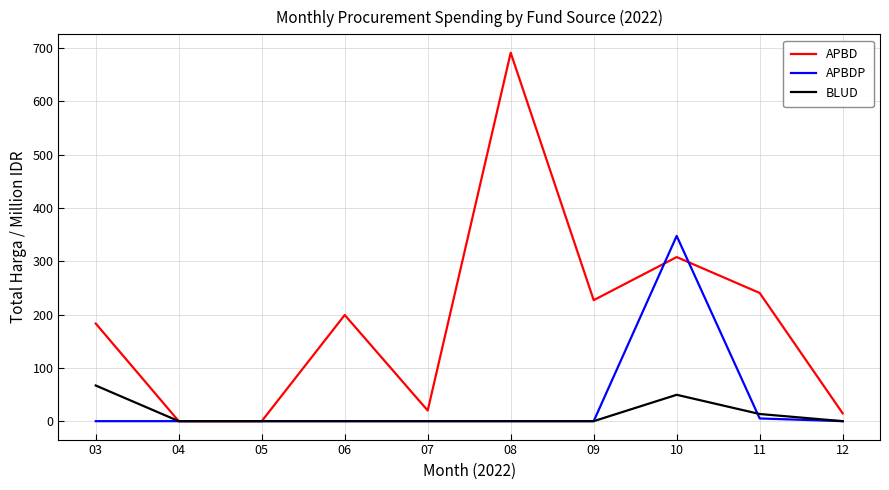

What is the total value across all series at 12?

14.8